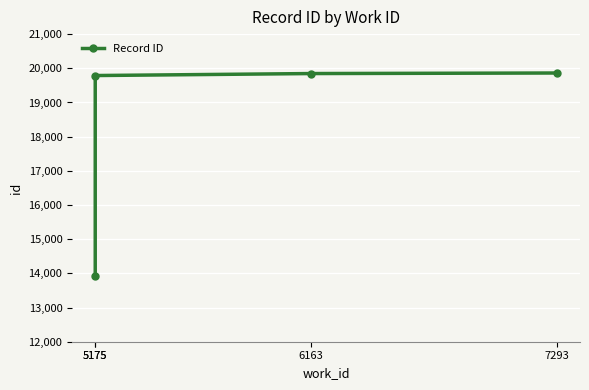

Count the number of categories in the chart.

4